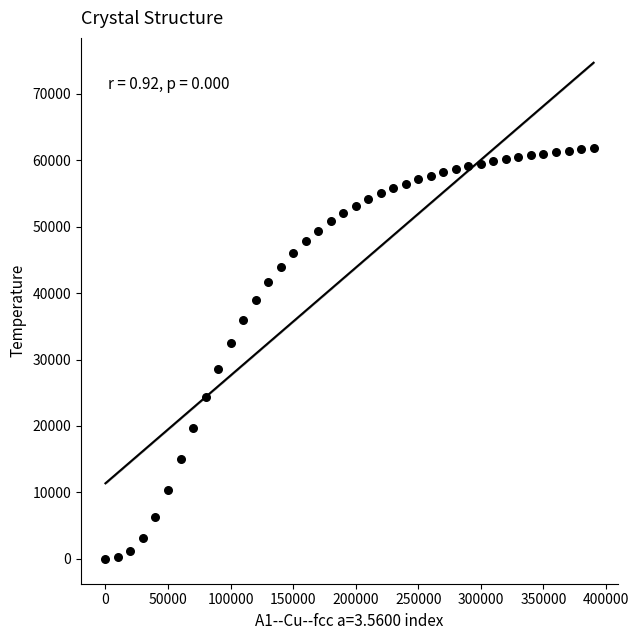

What is the range of Y values (max minus min)?

61800.2